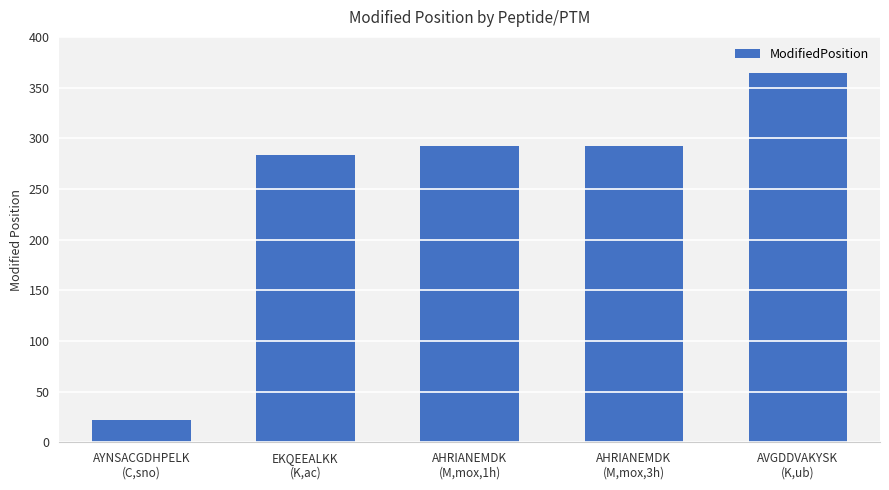

What is the difference between the maximum and minimum values?

342